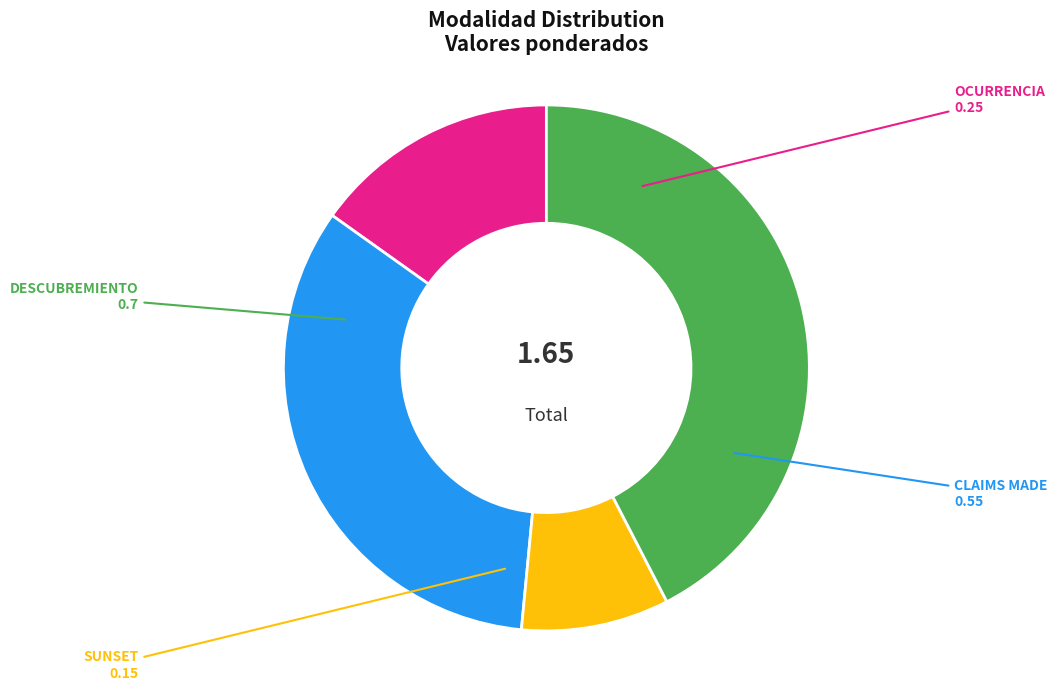

Which slice is the largest?

DESCUBREMIENTO